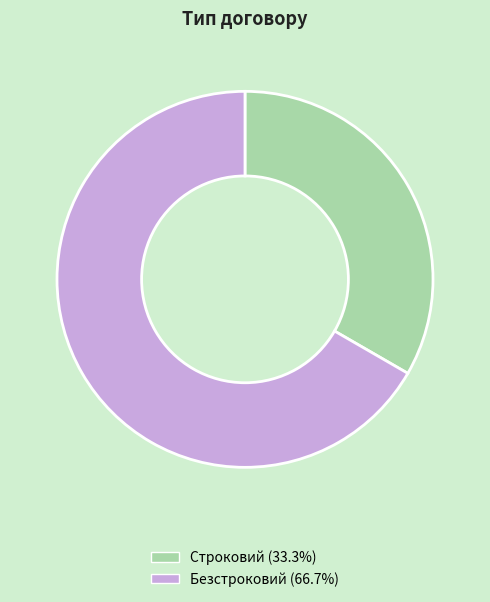

True or false: Строковий accounts for 33% of the total.

True